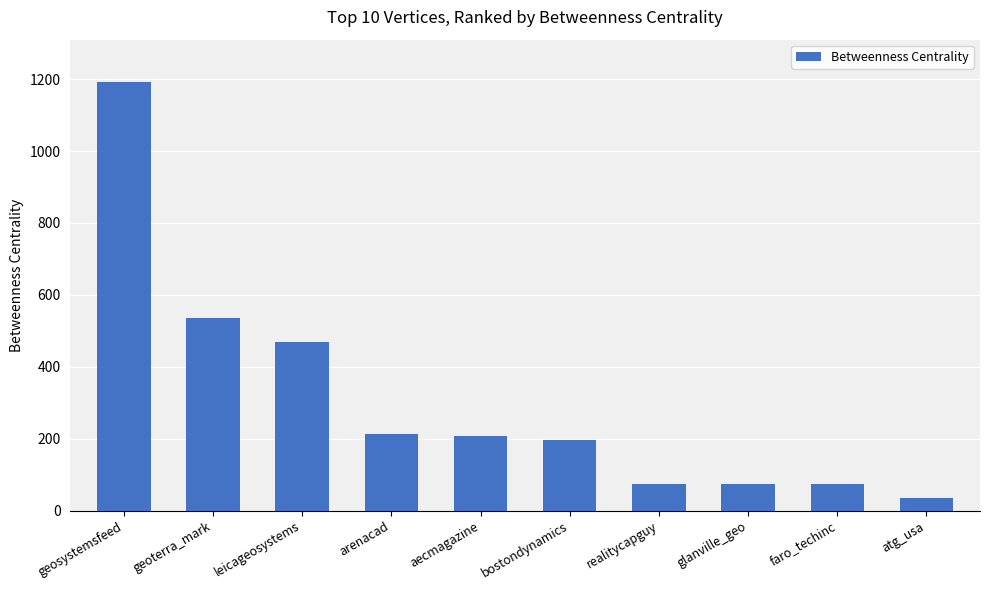

Where does the data first go above 208?

geosystemsfeed